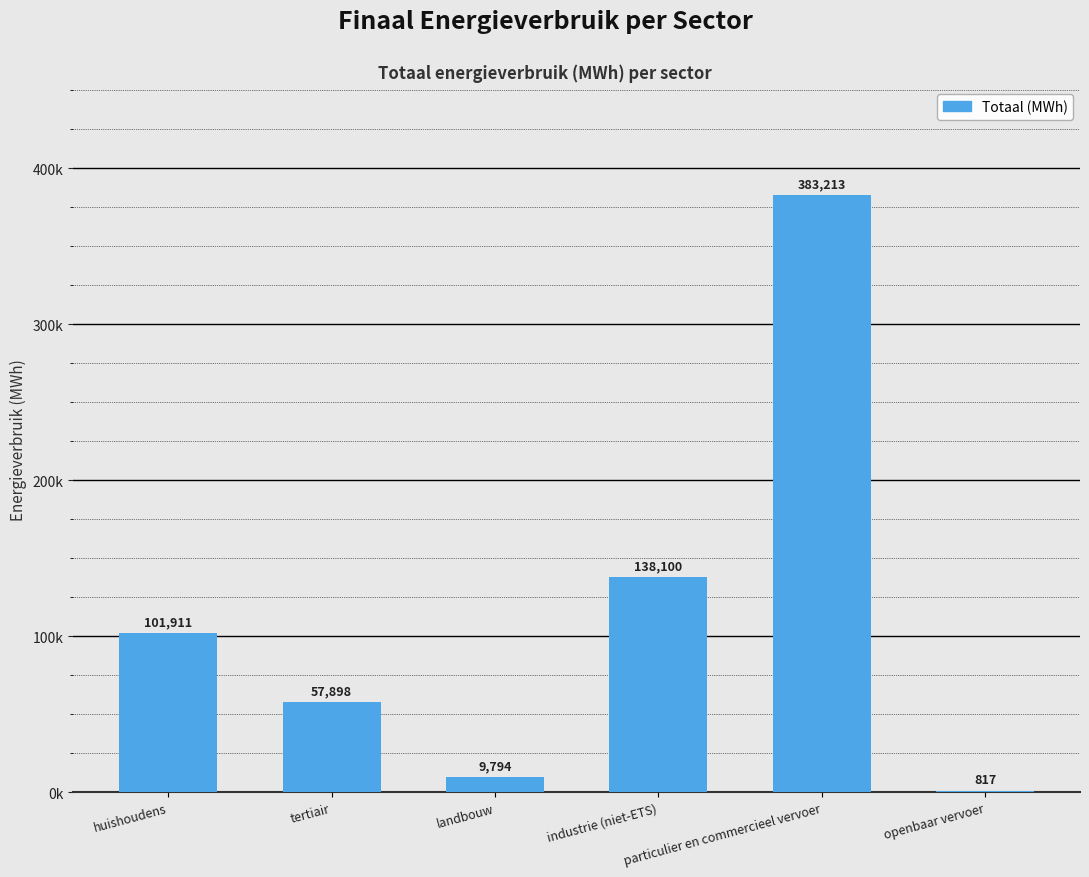

Reading left to right, transcribe all the data shown in this chart.

101910.8	57897.6	9793.9	138100.2	383212.6	816.8